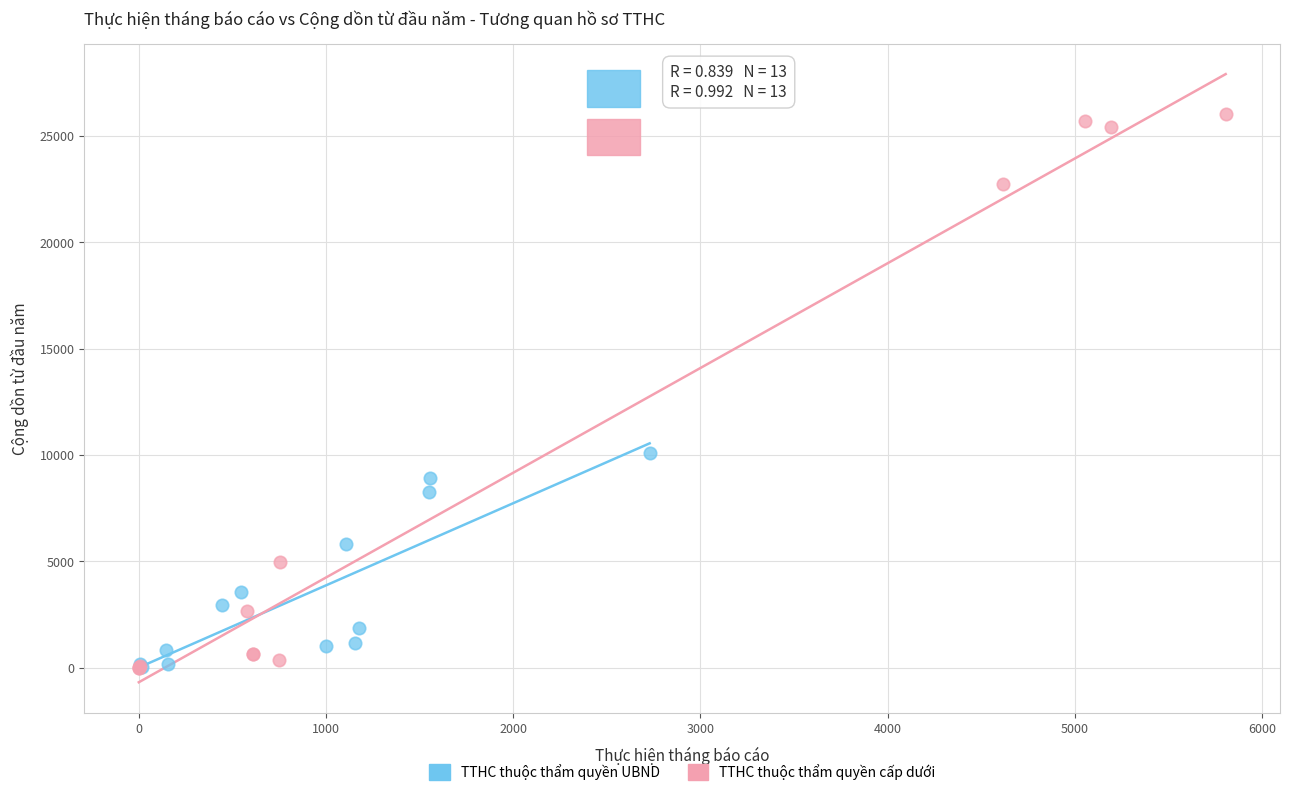

Which series reaches the maximum Y coordinate?

TTHC thuộc thẩm quyền cấp dưới